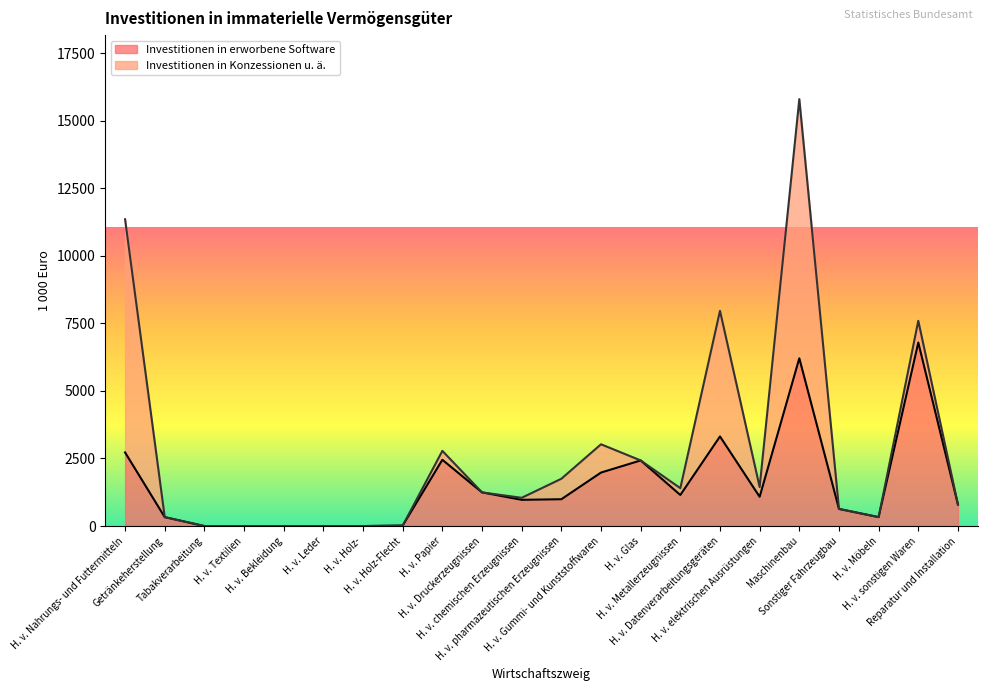

At which label is the value closest to 3394?

H. v. Datenverarbeitungsgeräten